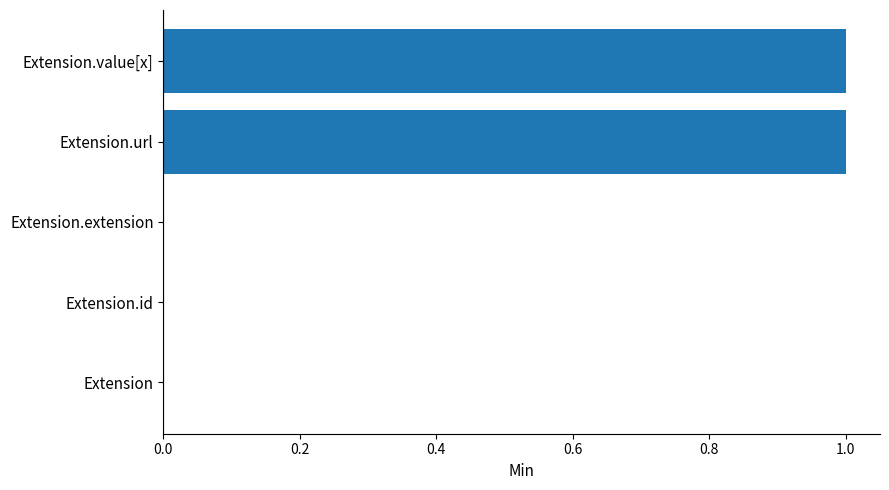

What is the maximum value shown in the chart?

1